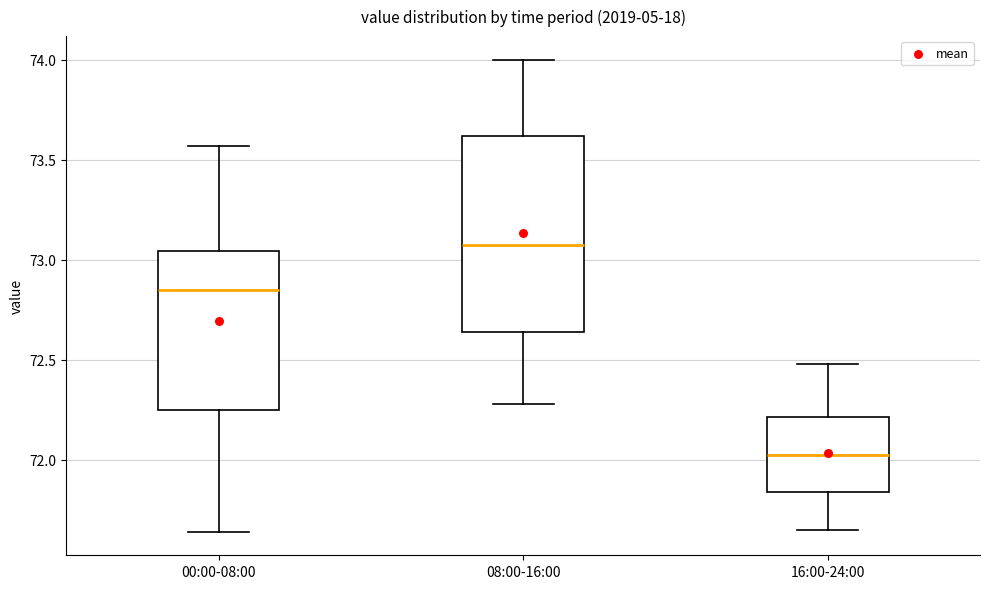

Reading left to right, transcribe this box plot: for each box, give where its median line is, the range the box spans, and where its two whiskers end, as read against the y-axis. The values are not printed on the chart, so give them approximately, as read against the axis.

00:00-08:00: median 72.85, box 72.25 to 73.05, whiskers 71.65 to 73.55
08:00-16:00: median 73.10, box 72.65 to 73.60, whiskers 72.30 to 74.00
16:00-24:00: median 72.05, box 71.85 to 72.20, whiskers 71.65 to 72.50